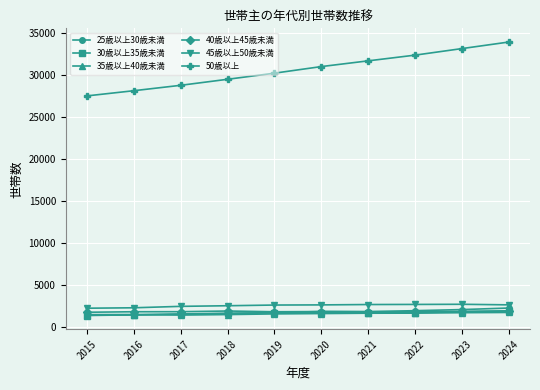

How many categories are shown in the chart?

10